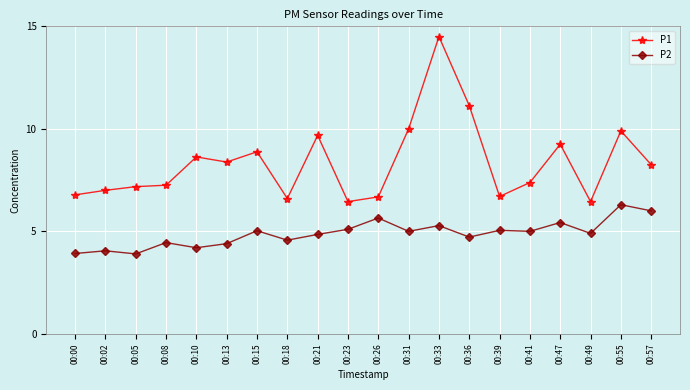

Does the chart display data point markers on the line(s)?

Yes